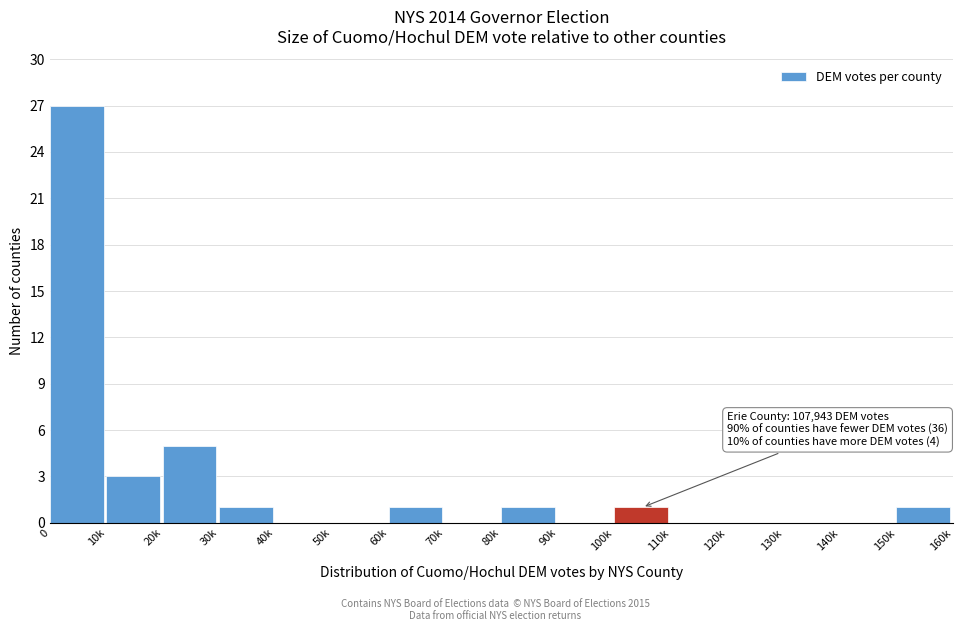

Reading left to right, list all the values displayed in this chart.

0=27	10k=3	20k=5	30k=1	40k=0	50k=0	60k=1	70k=0	80k=1	90k=0	100k=1	110k=0	120k=0	130k=0	140k=0	150k=1